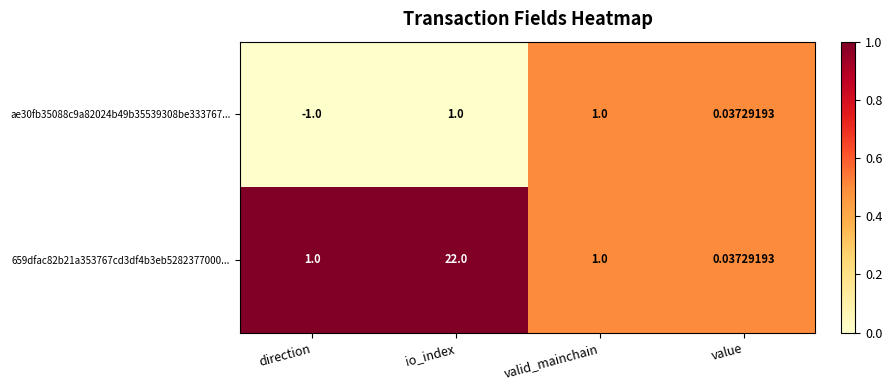

How many negative values does the ae30fb35088c9a82024b49b35539308be333767... series have?

1